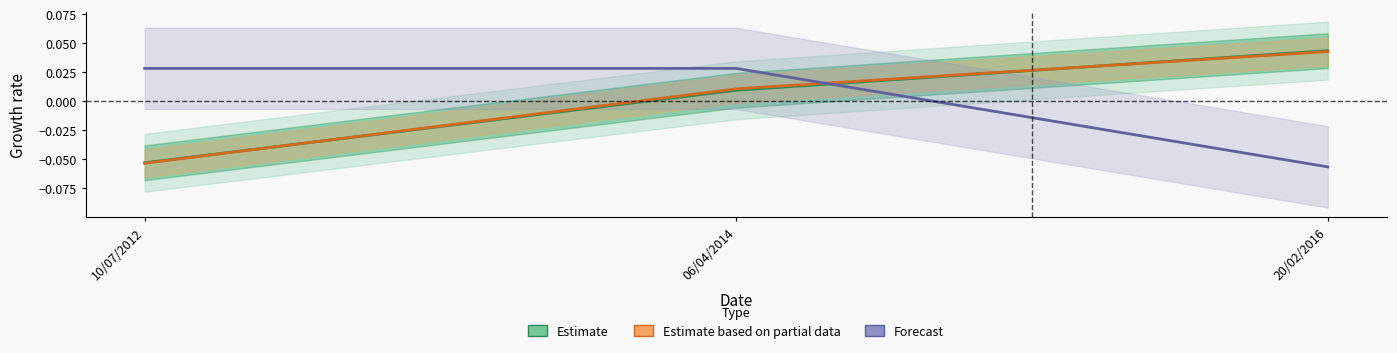

What is the label of the 1st point from the right?

20/02/2016